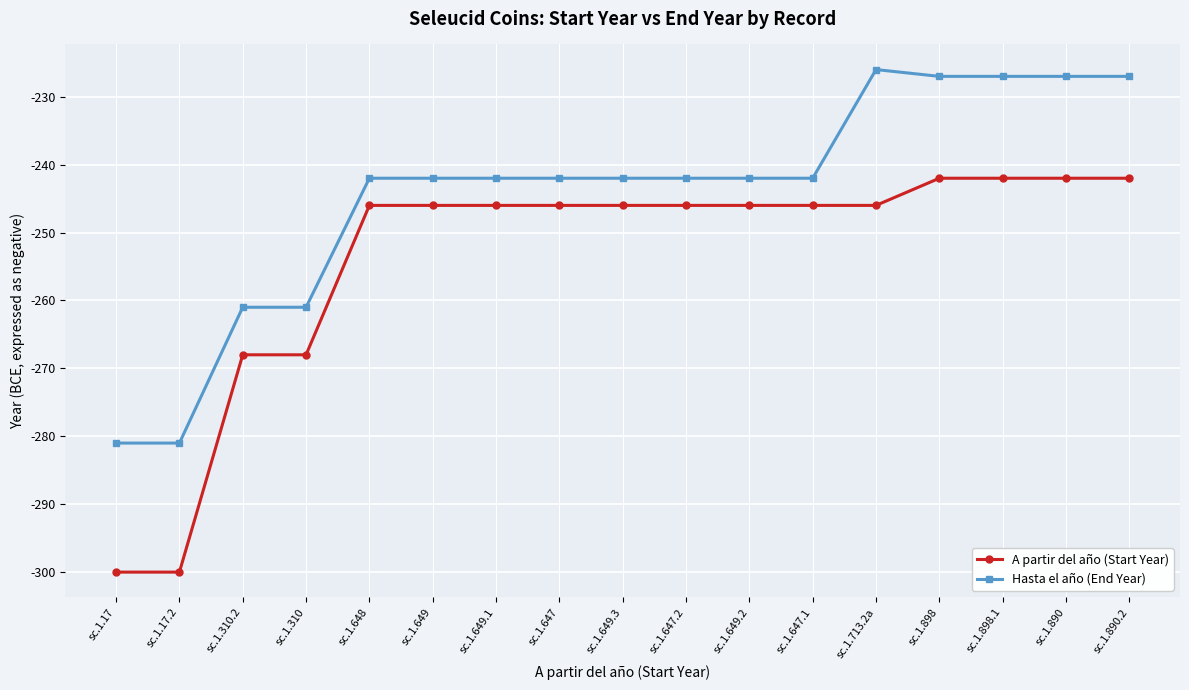

Reading left to right, extract all data points from this chart.

A partir del año (Start Year): -300	-300	-268	-268	-246	-246	-246	-246	-246	-246	-246	-246	-246	-242	-242	-242	-242
Hasta el año (End Year): -281	-281	-261	-261	-242	-242	-242	-242	-242	-242	-242	-242	-226	-227	-227	-227	-227